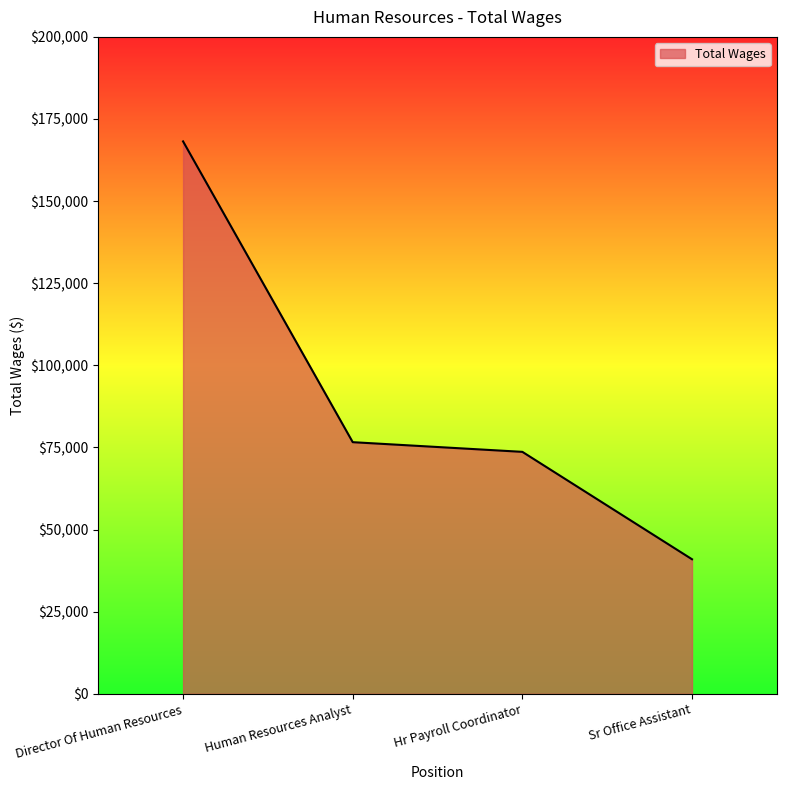

Reading left to right, extract all data points from this chart.

Director Of Human Resources=168183	Human Resources Analyst=76611	Hr Payroll Coordinator=73664	Sr Office Assistant=40962